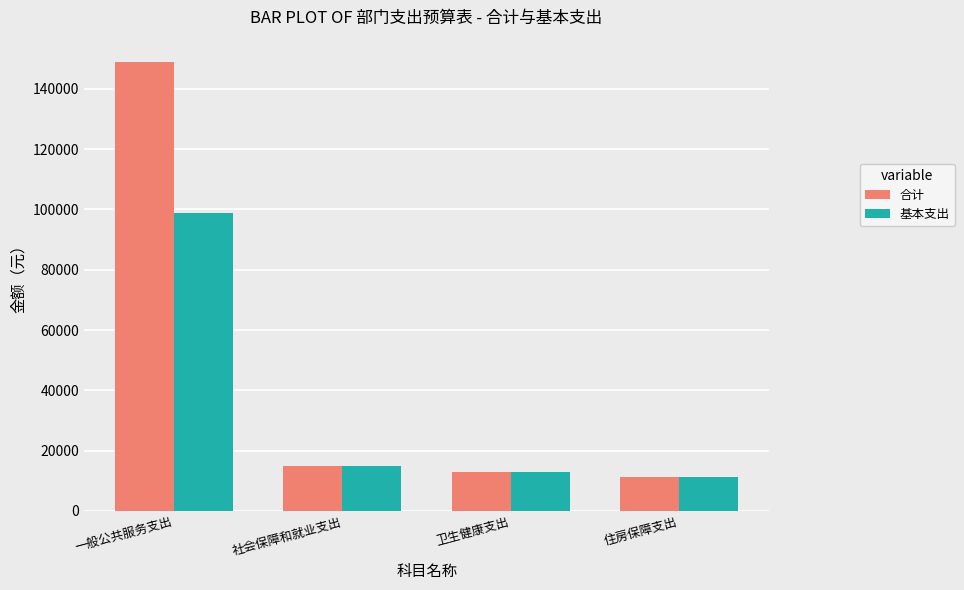

What is the label of the 3rd bar from the right?

社会保障和就业支出